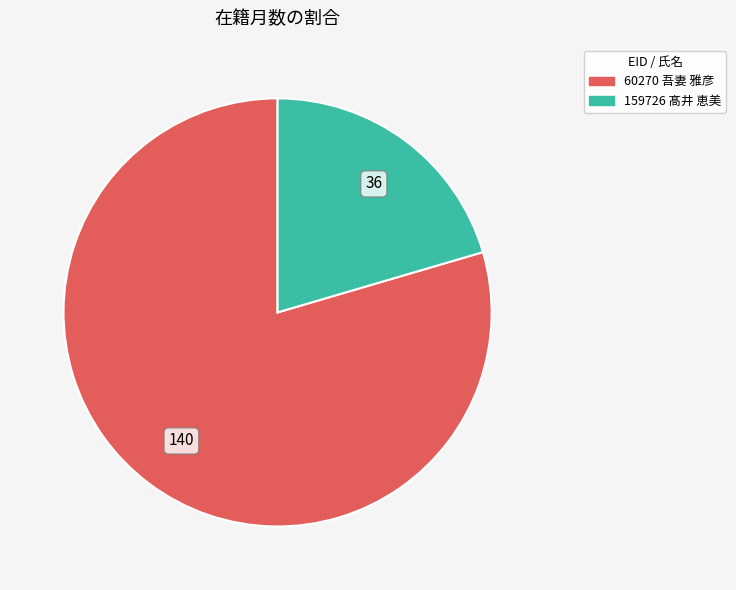

How many slices are in this pie chart?

2